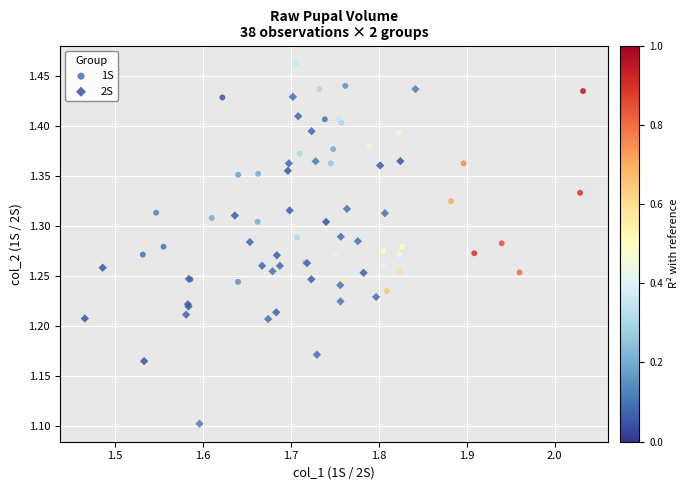

Which series reaches the minimum Y coordinate?

2S